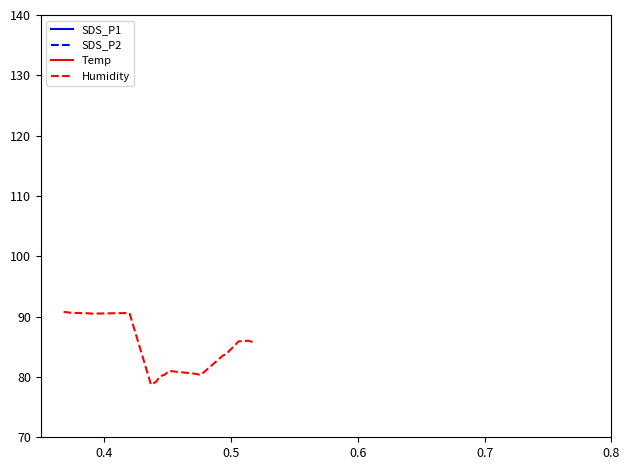

What is the highest value of the Humidity series?

90.8